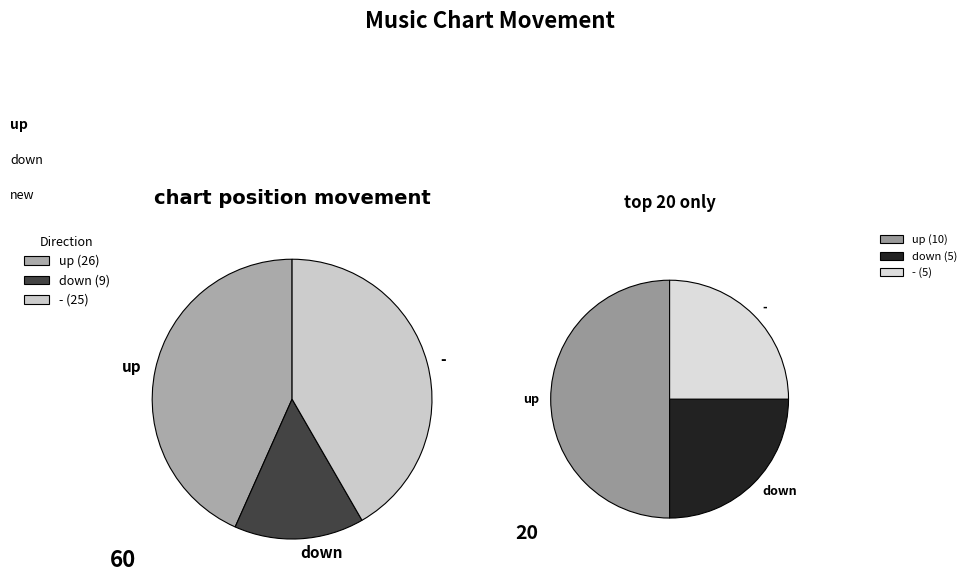

What is the change in value from down to -?

+16